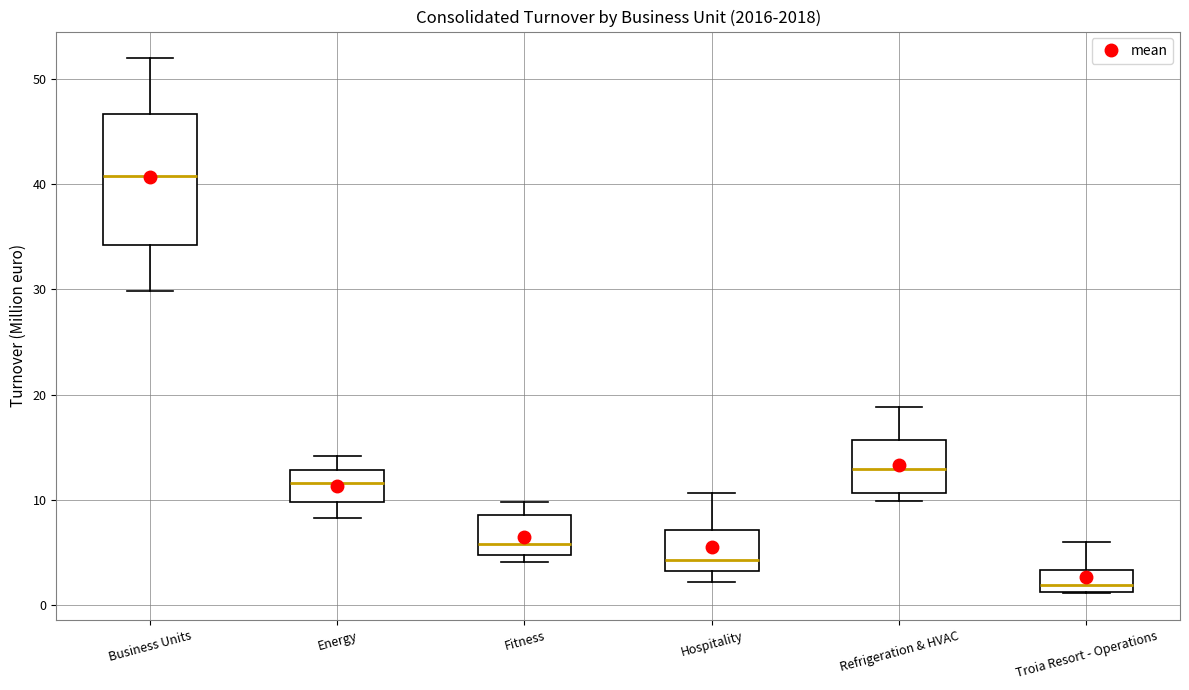

Which box has the highest median line?

Business Units